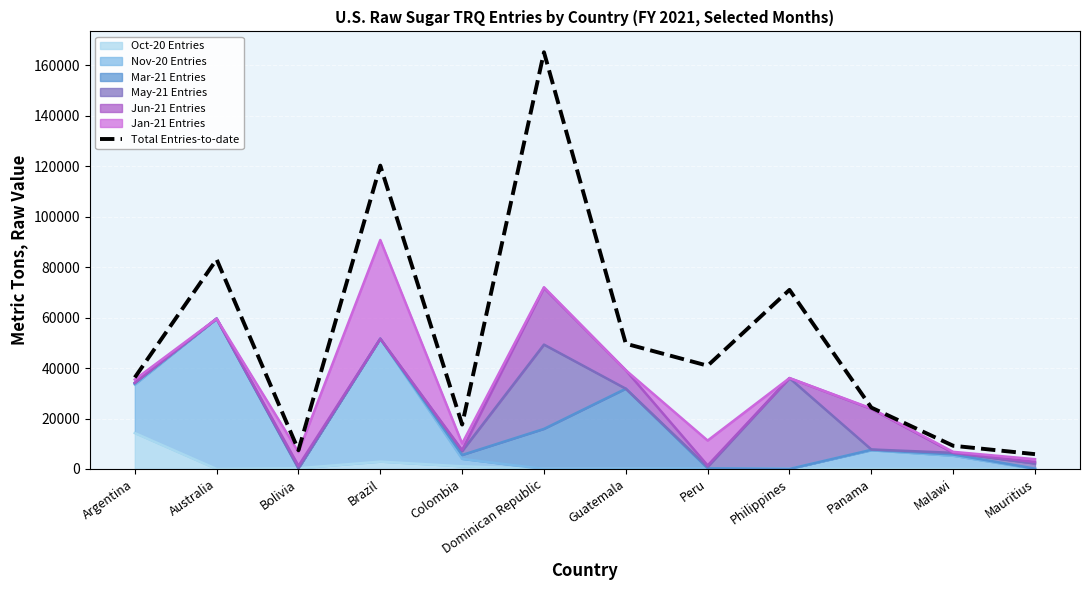

Between Guatemala and Argentina, which is larger?

Guatemala